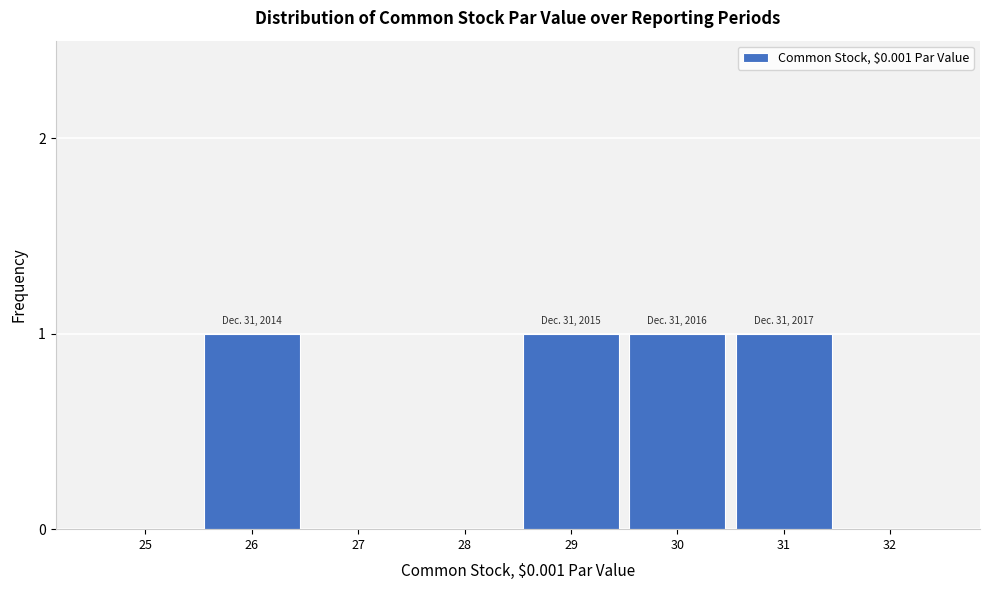

Reading right to left, transcribe all the data shown in this chart.

32=0	31=1	30=1	29=1	28=0	27=0	26=1	25=0